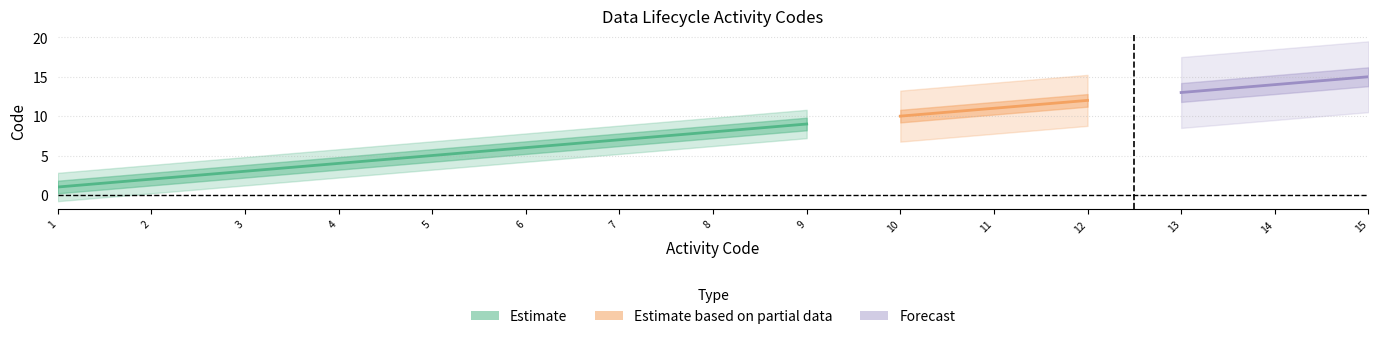

Is this an area chart (filled region under the line)?

No